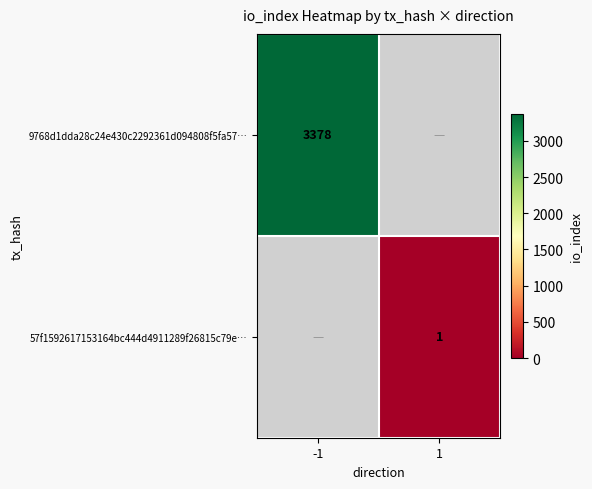

True or false: 57f1592617153164bc444d4911289f26815c79e… has a value of 1 at 1.

True